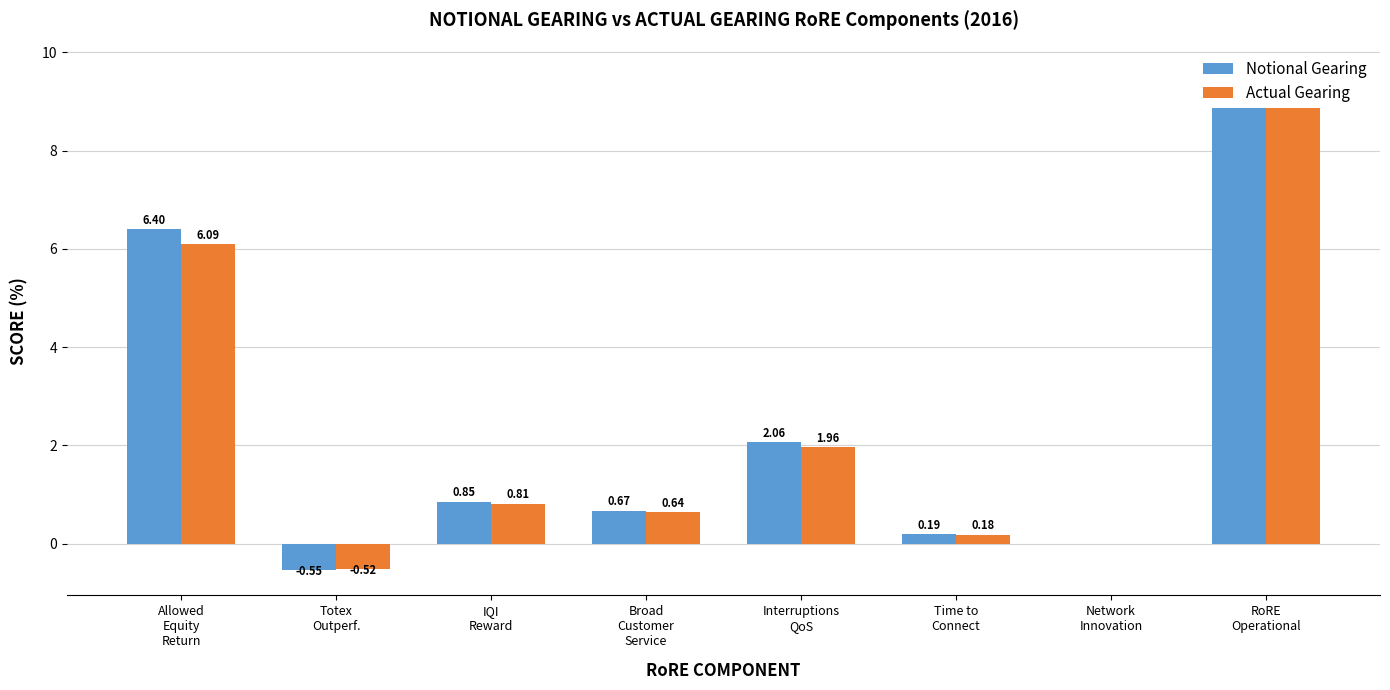

What is the total value across all series at IQI
Reward?

1.7